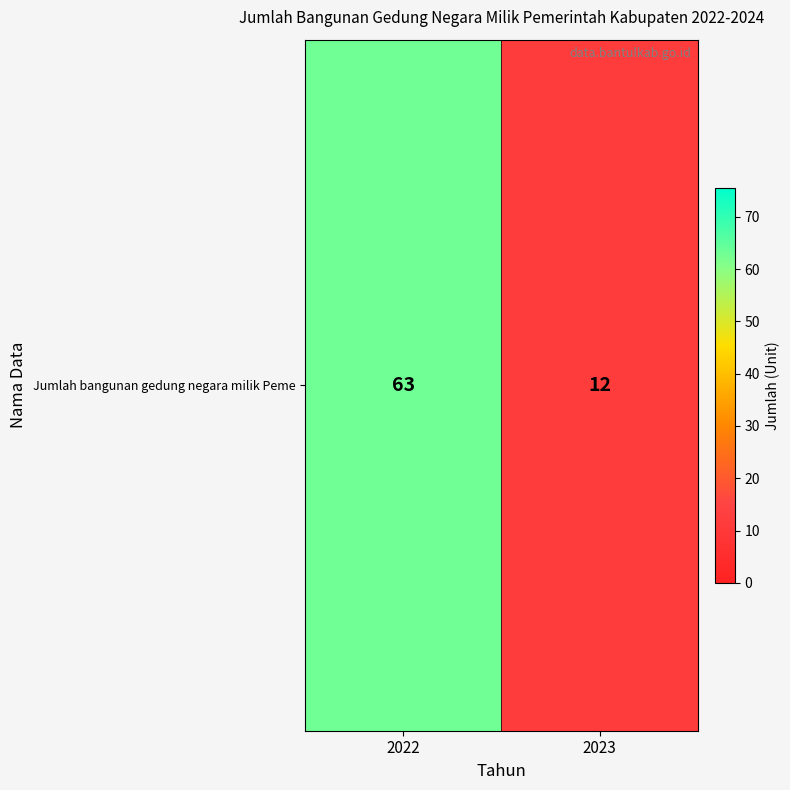

What is the greatest value displayed?

63